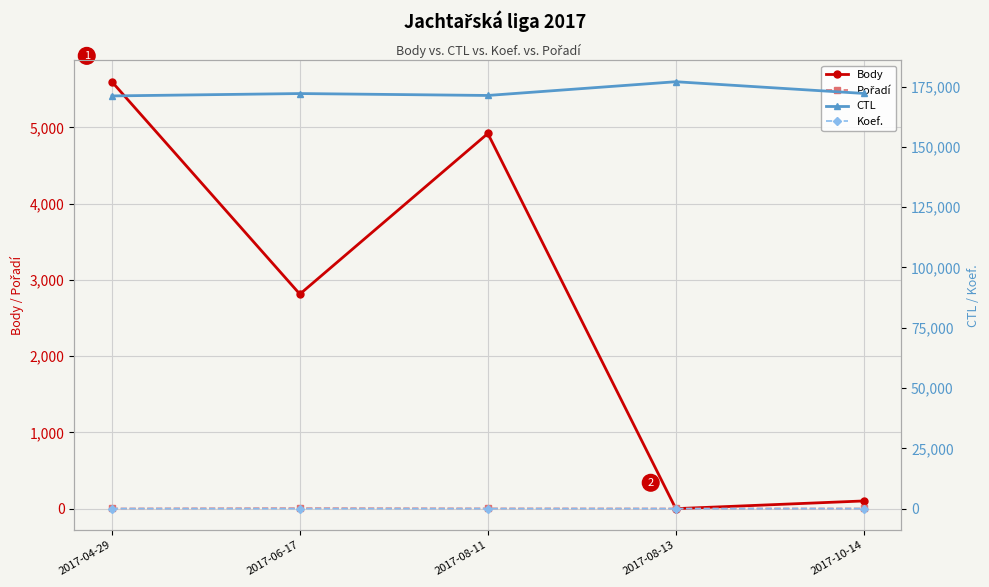

Reading left to right, transcribe all the data shown in this chart.

Body: 5600	2814	4921	0	101
Pořadí: 2	6	3	2	2
CTL: 171144	172131	171337	177032	172176
Koef.: 7	0	7	0	1